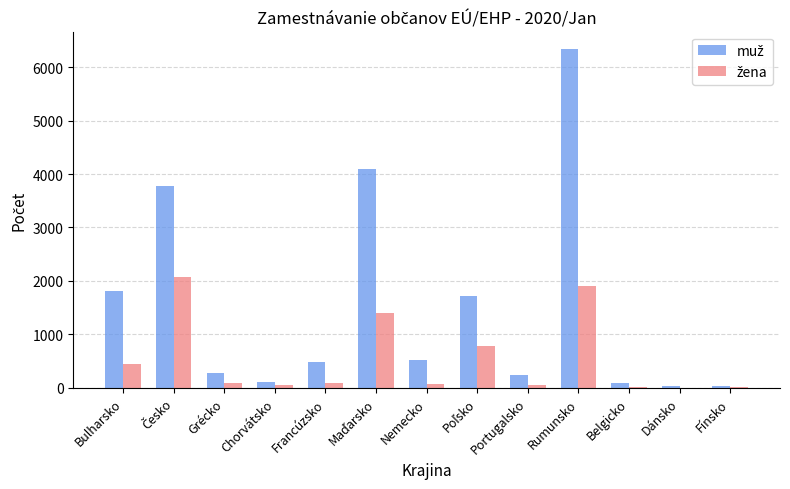

At which category does the chart reach its peak across all series?

Rumunsko